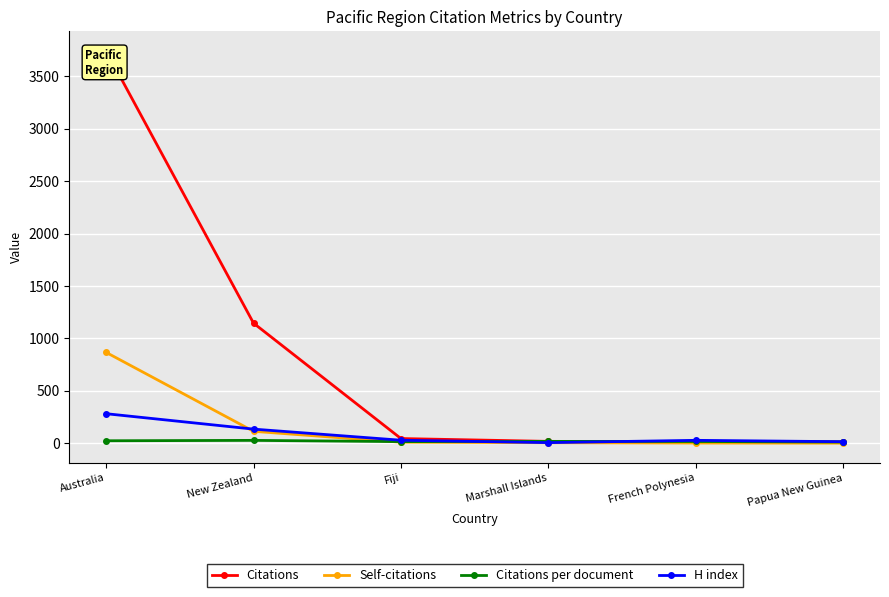

Rank the series at Australia from highest to lowest value.

Citations, Self-citations, H index, Citations per document